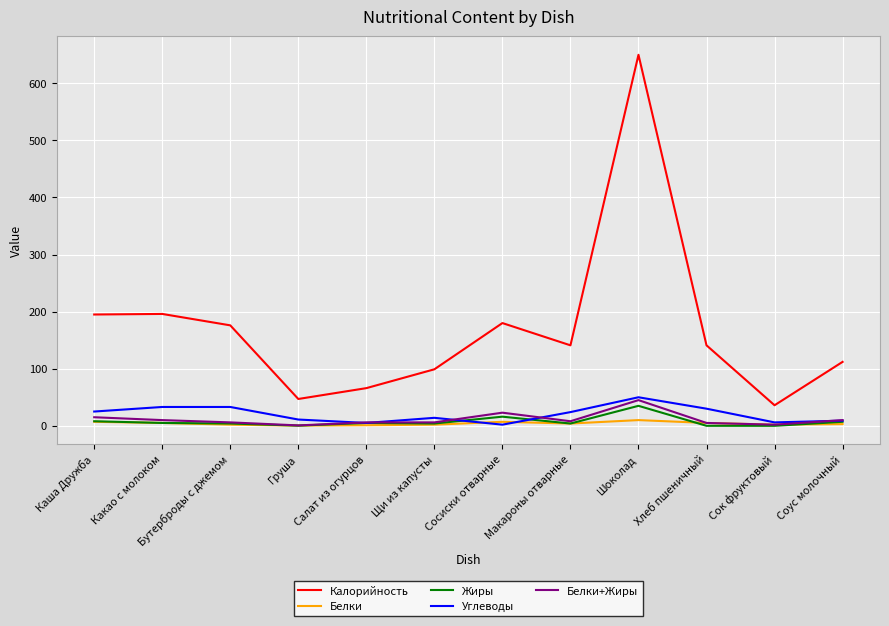

True or false: Белки+Жиры and Калорийность intersect in this chart.

False